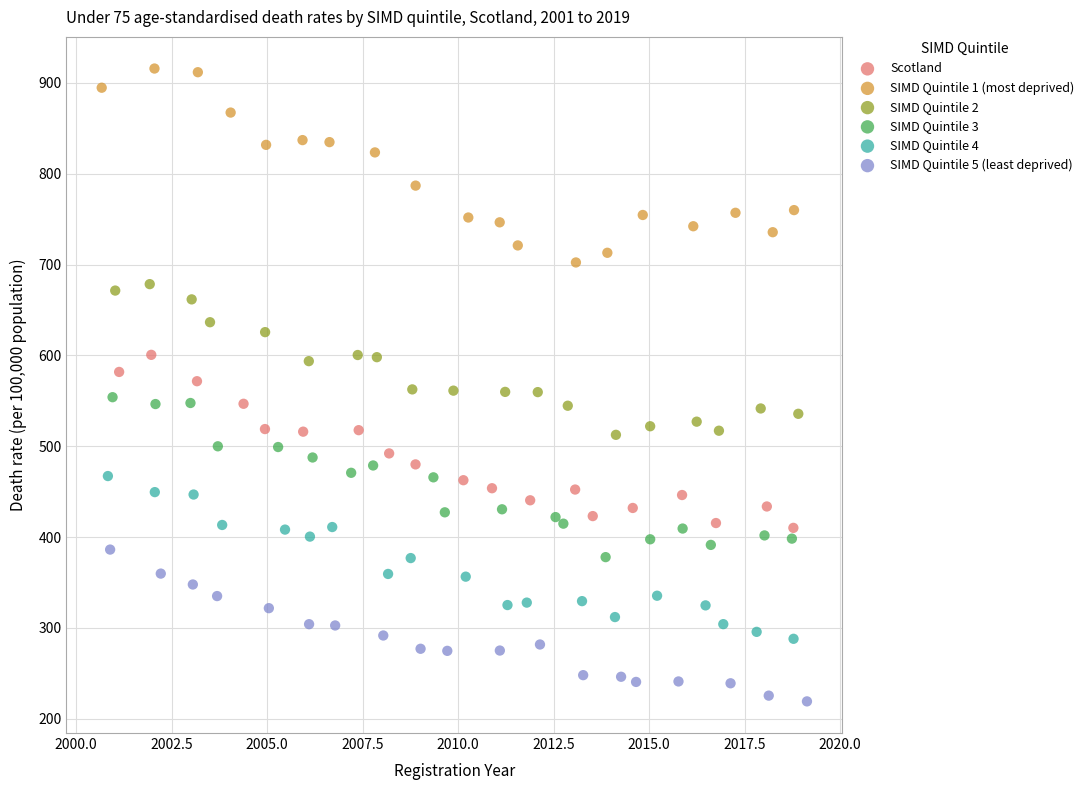

Which series contains the highest Y value?

SIMD Quintile 1 (most deprived)